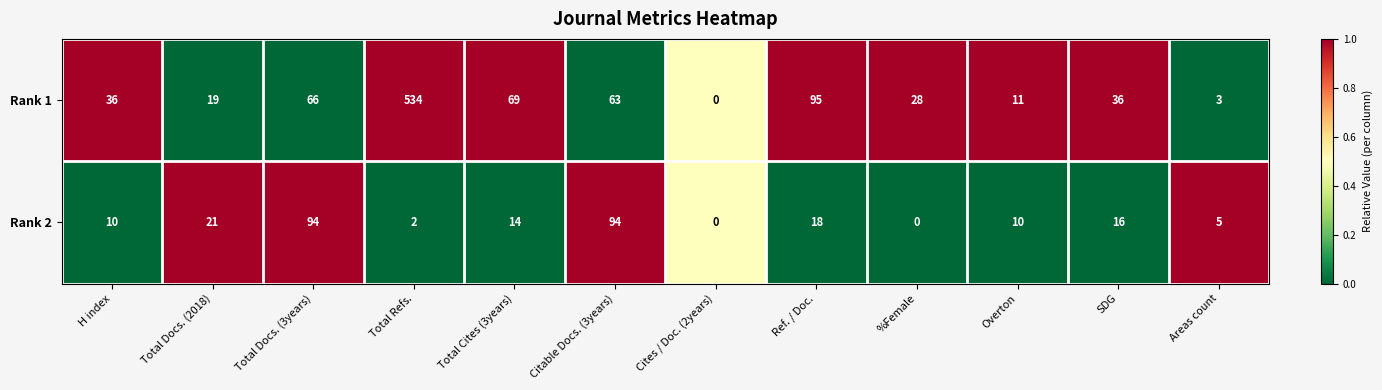

Count the number of data series in this chart.

2